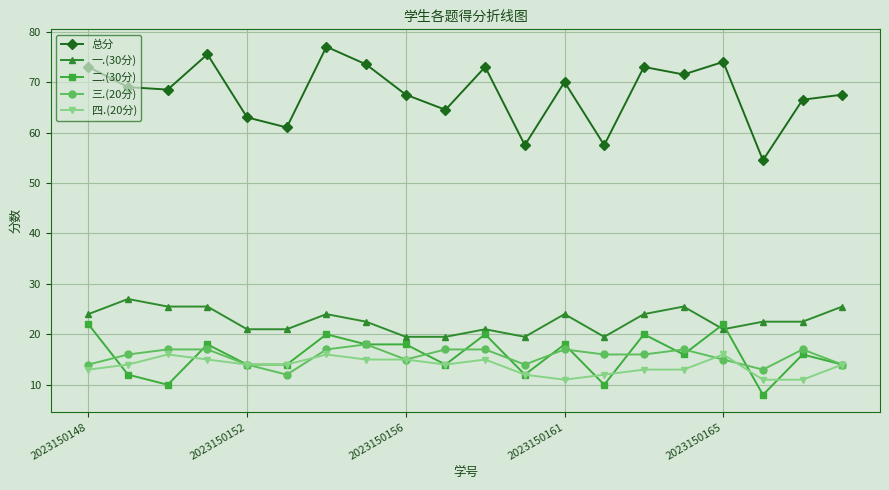

What is the value of the 四.(20分) point at the 7th from the left?

16.0